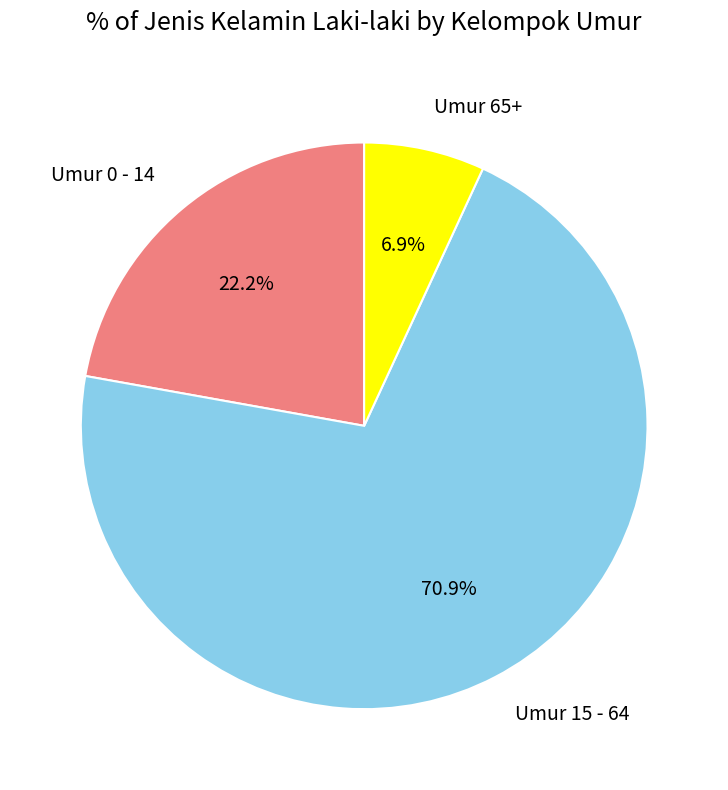

True or false: Umur 15 - 64 accounts for 71% of the total.

True